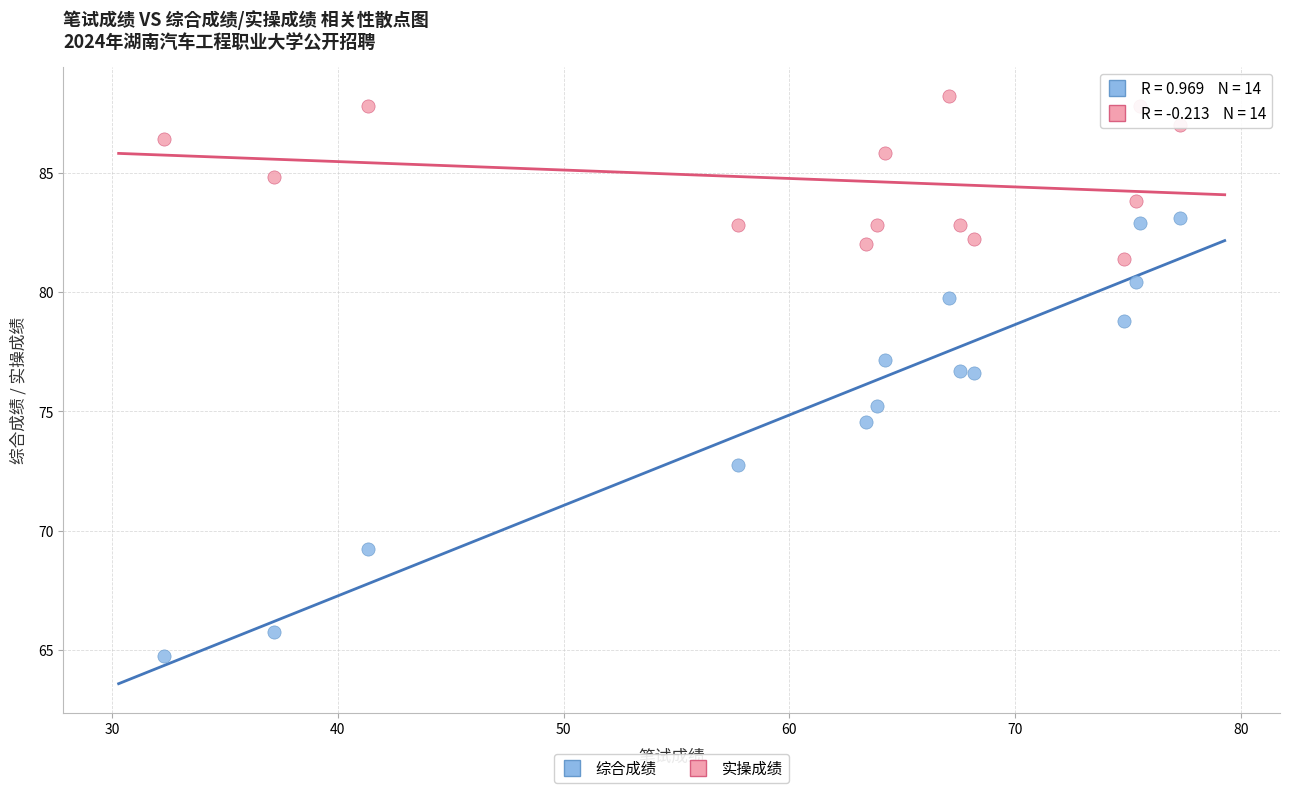

Across all data points, what is the range of Y values (max minus min)?

23.4